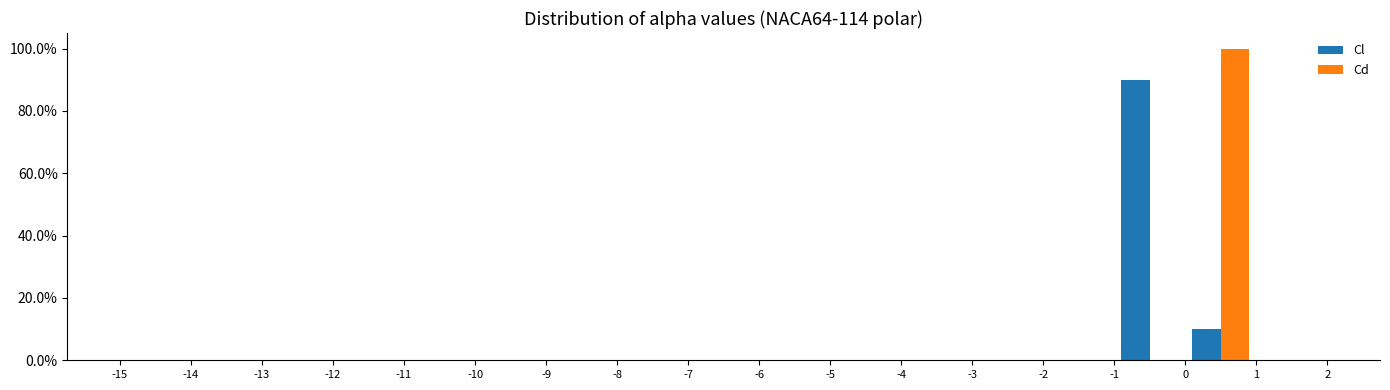

What is the height of the Cl bar covering 0 to 1 on the x-axis? The values are not printed on the chart, so give them approximately, as read against the axis.

10